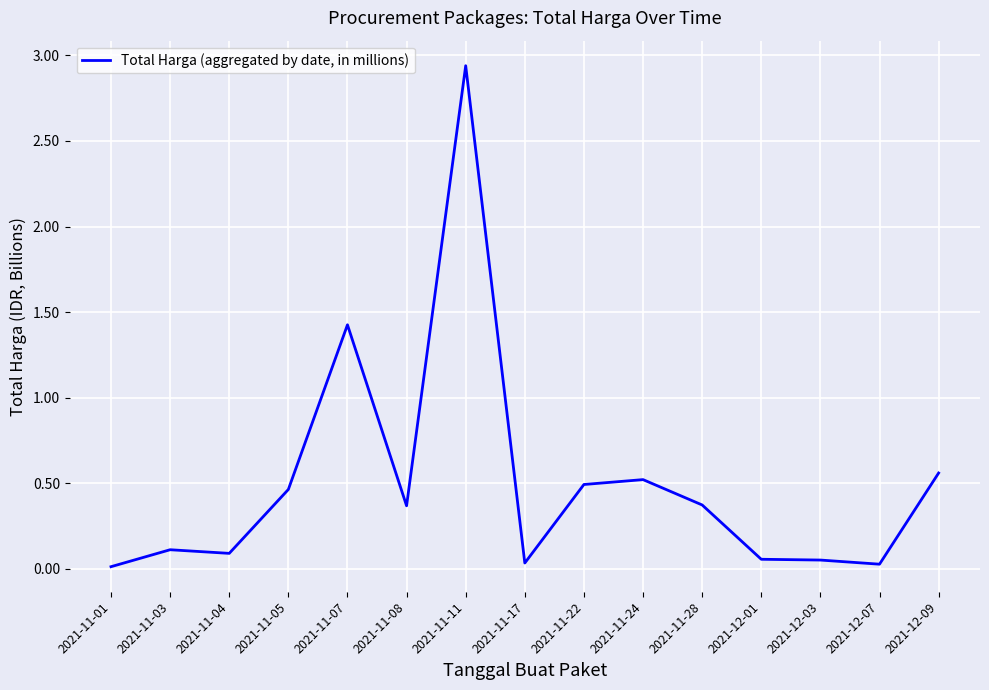

Which has a higher value, 2021-12-01 or 2021-12-09?

2021-12-09